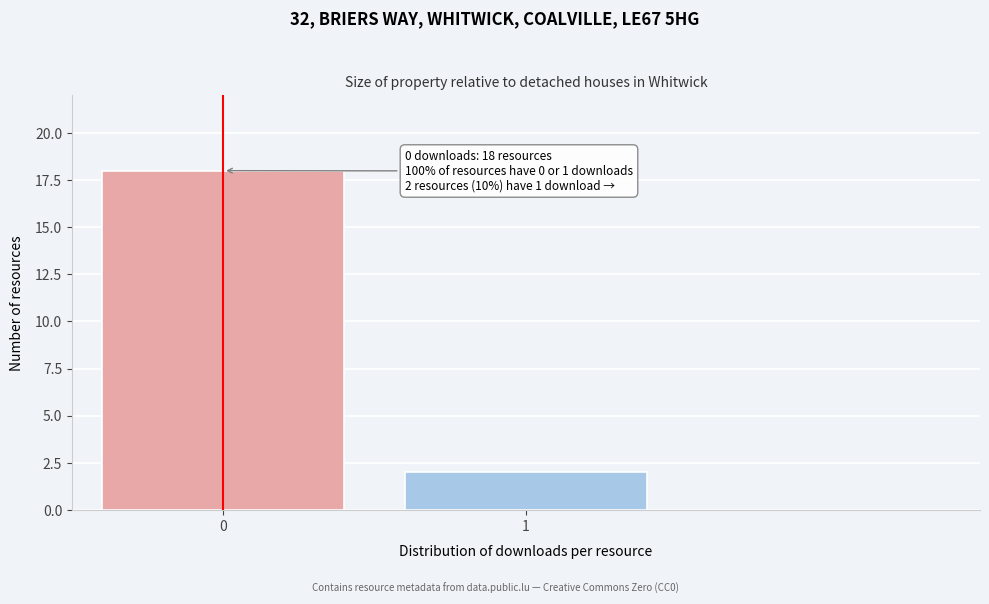

Reading right to left, transcribe all the data shown in this chart.

2	18